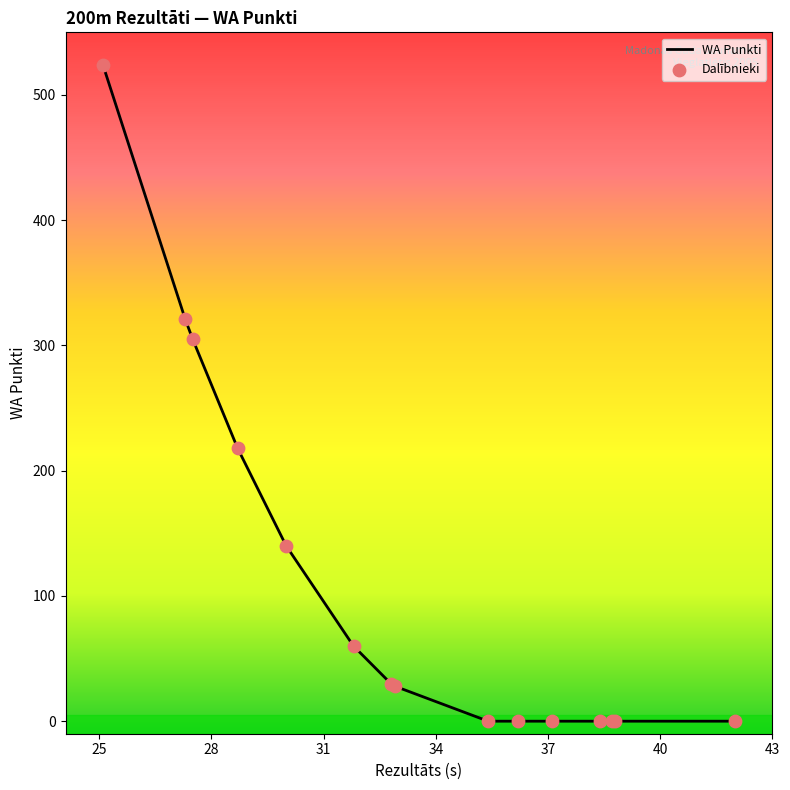

What is the maximum value shown in the chart?

524